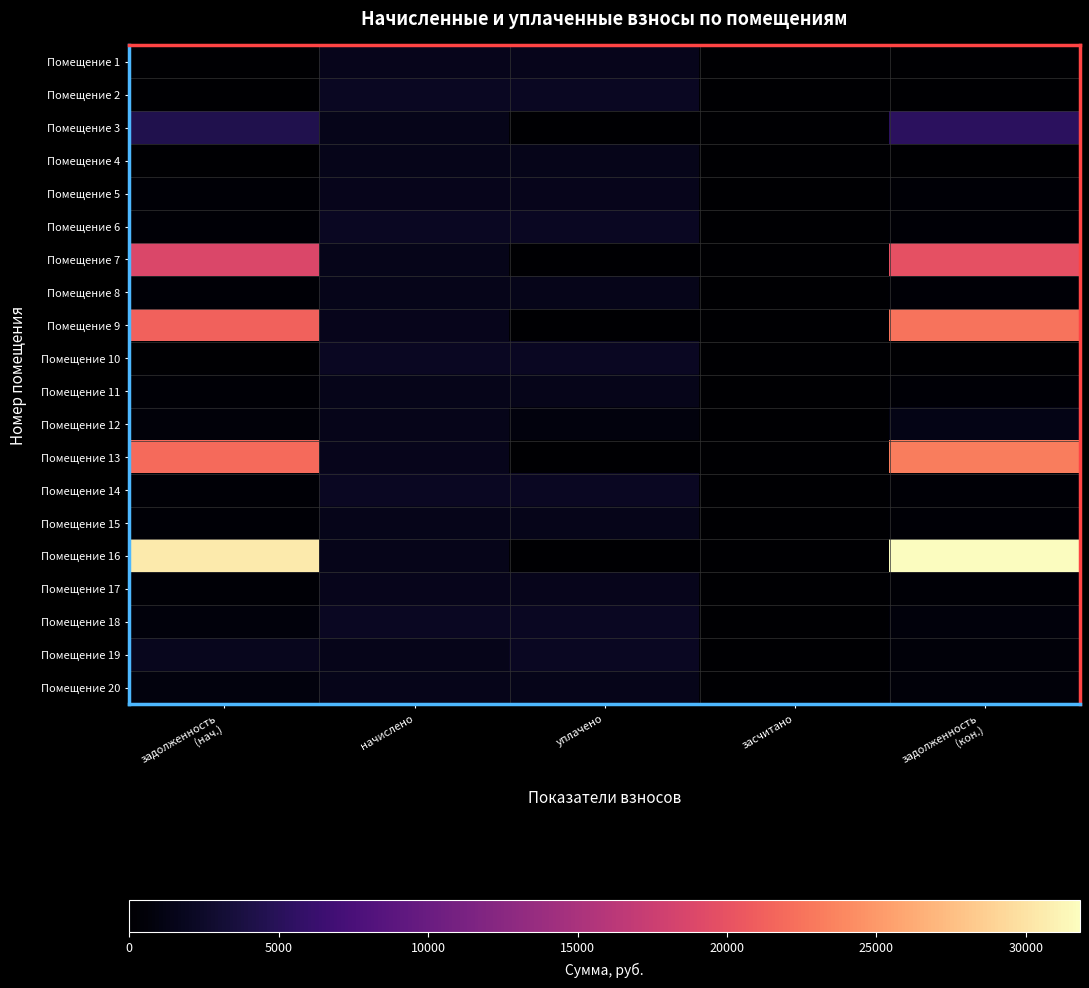

What is the difference between the highest and lowest values at уплачено?

2100.0